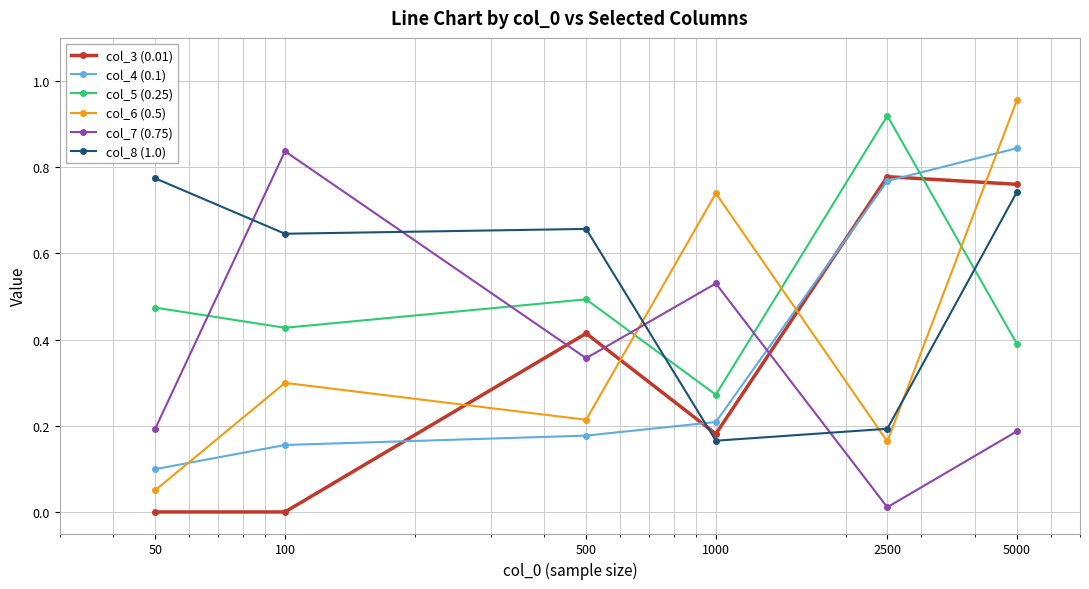

True or false: col_8 (1.0) has more than 0 interior local peaks.

True